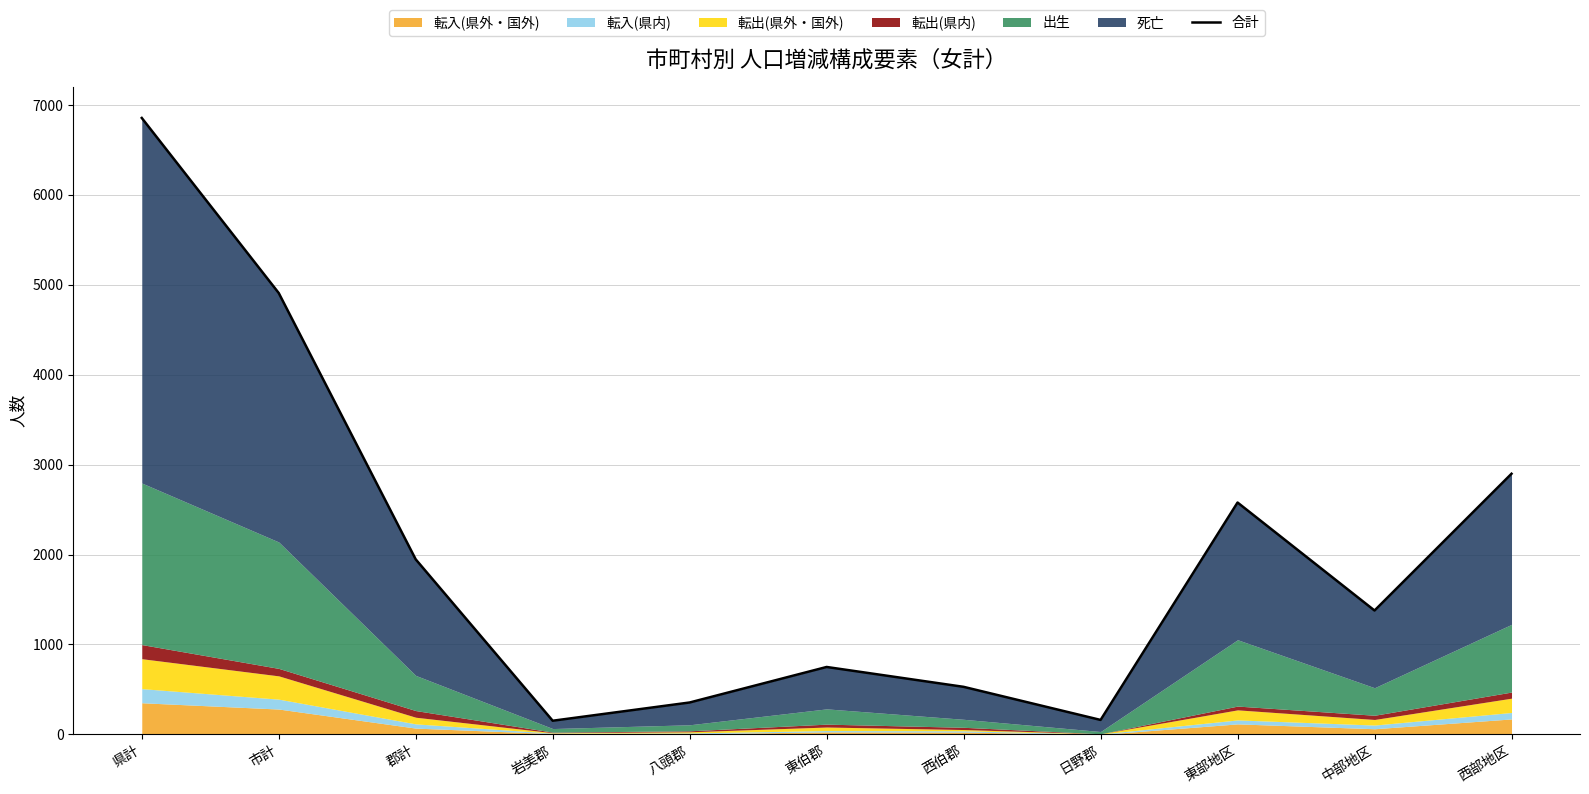

What is the difference between the values at 東伯郡 and 岩美郡?

598